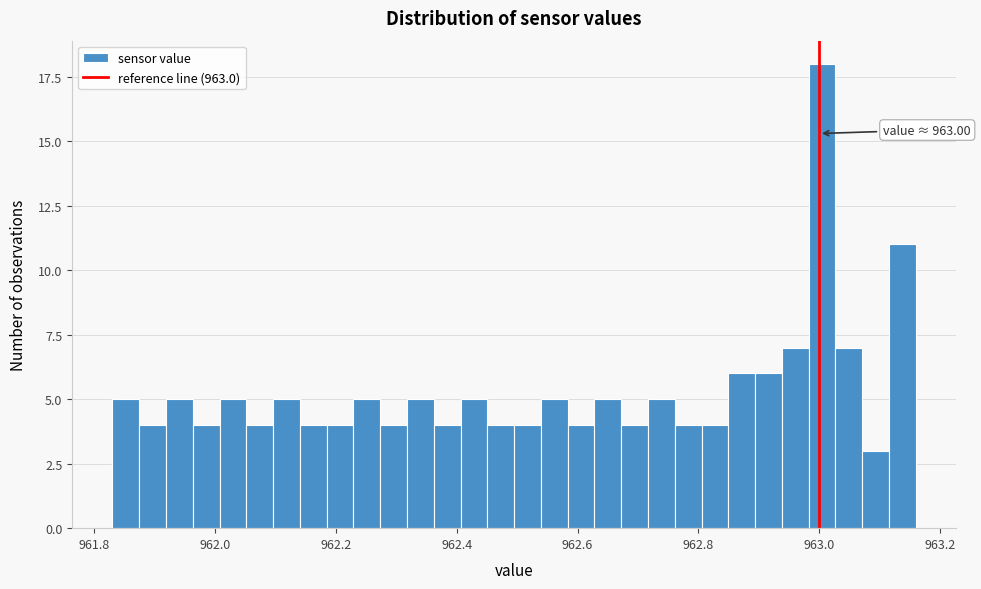

Read against the x-axis, roughly where is the centre of the tallest bar?

963.00